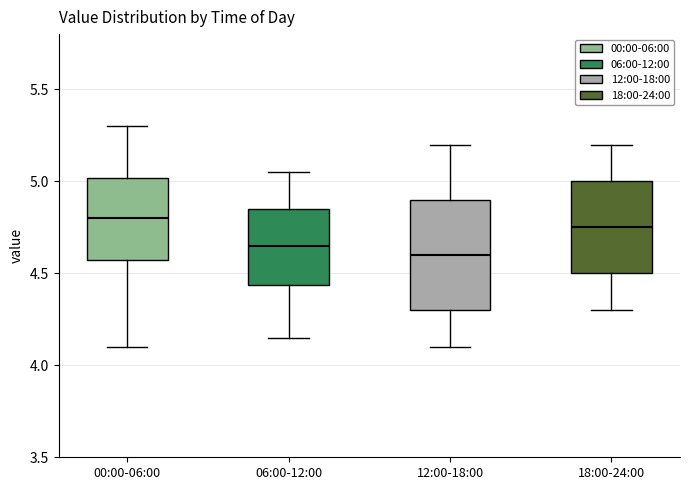

Where does the lower whisker of the box for 18:00-24:00 end on the y-axis? The values are not printed on the chart, so give them approximately, as read against the axis.

4.30